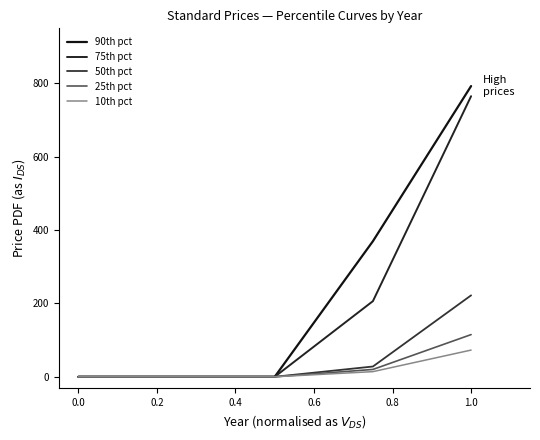

How many lines are shown in the chart?

5